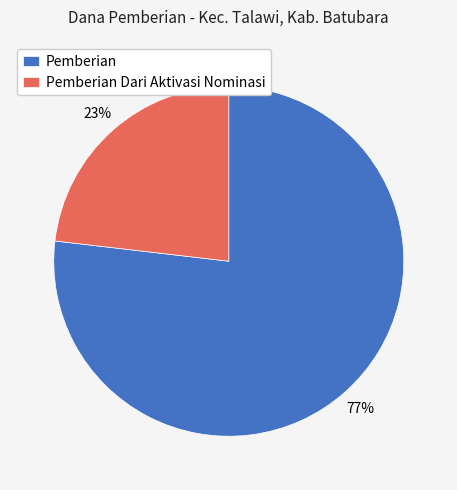

Which slice is the largest?

Pemberian